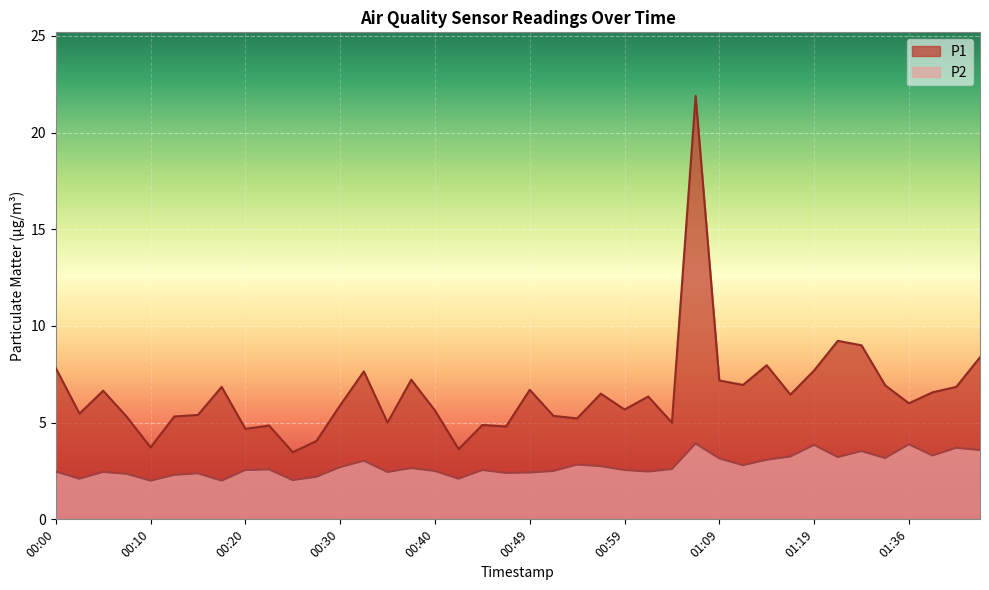

How many interior local valleys does the P1 series have?

13